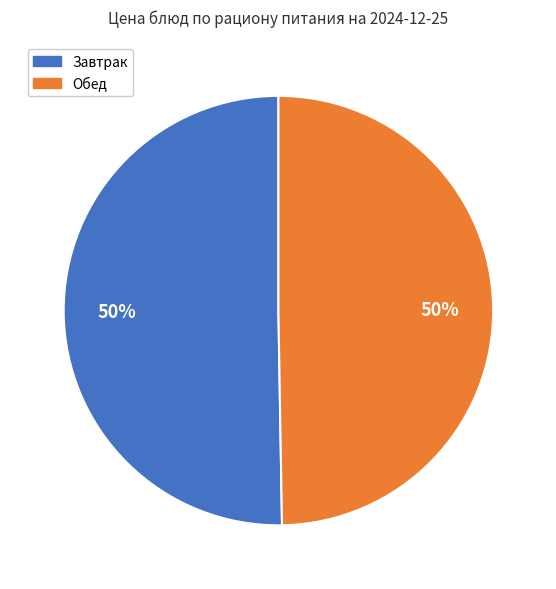

To the nearest percent, what is the average slice percentage?

50%